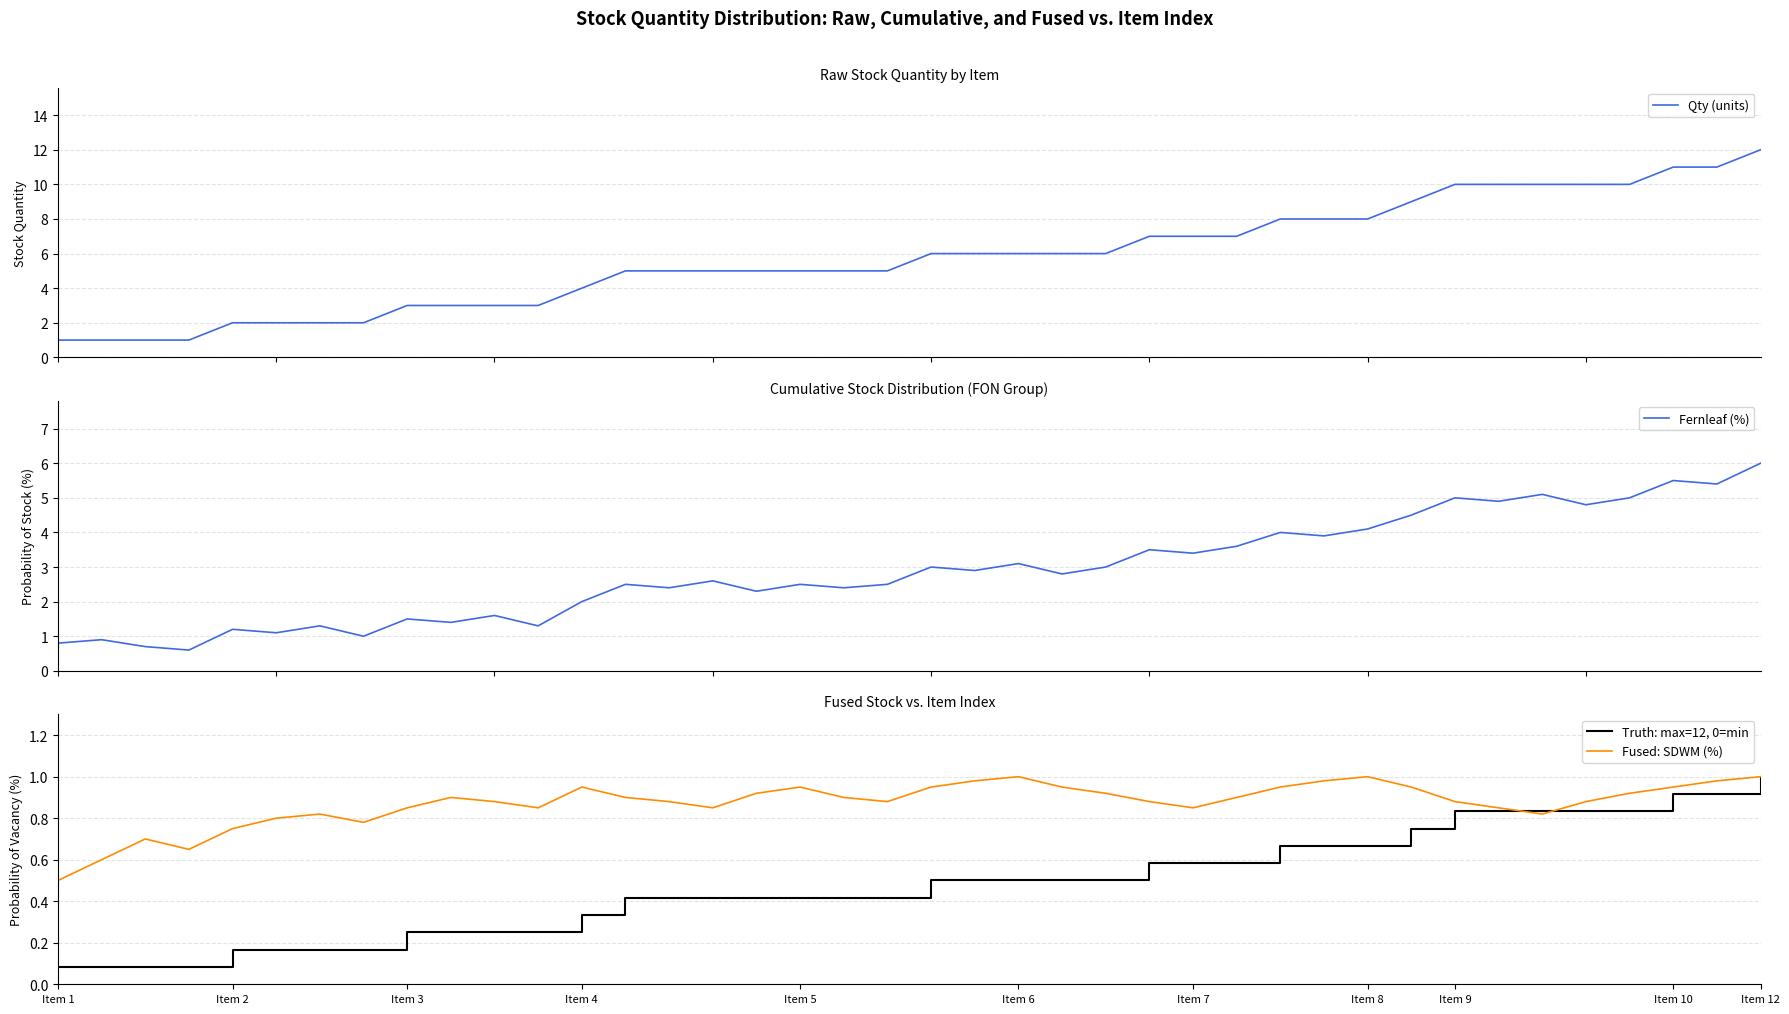

What is the minimum value for Fernleaf (%)?

0.6